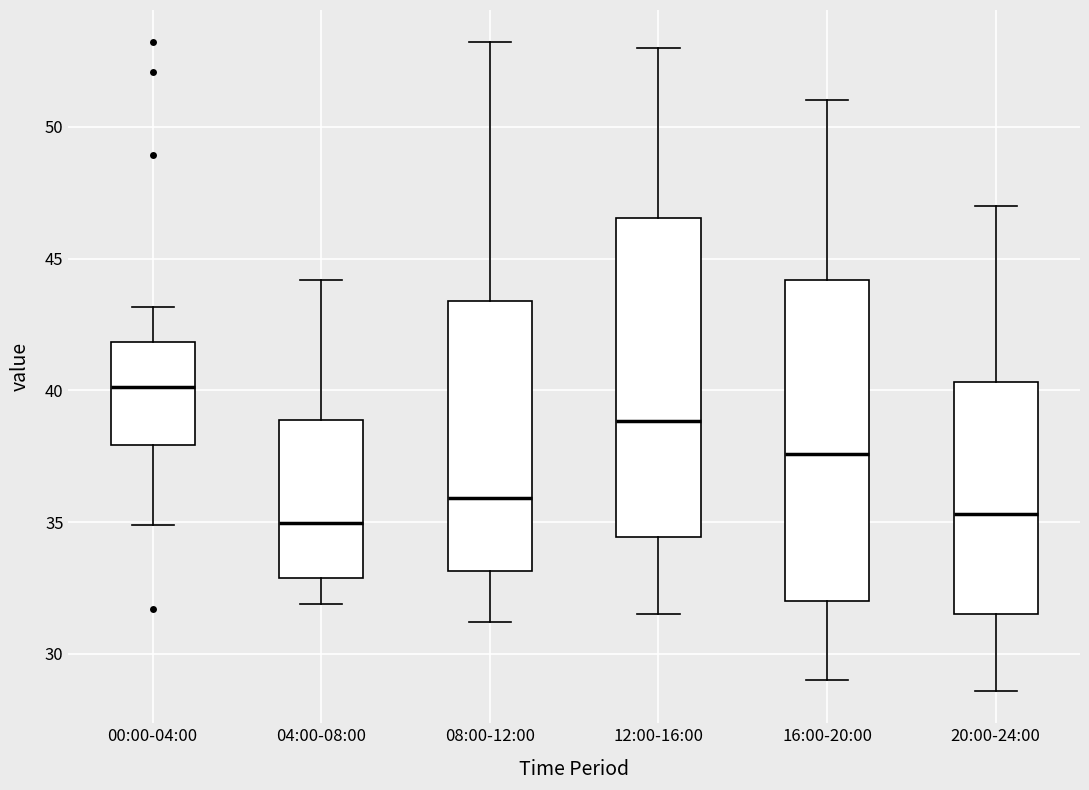

Where does the median line of the box for 08:00-12:00 sit on the y-axis? The values are not printed on the chart, so give them approximately, as read against the axis.

36.0